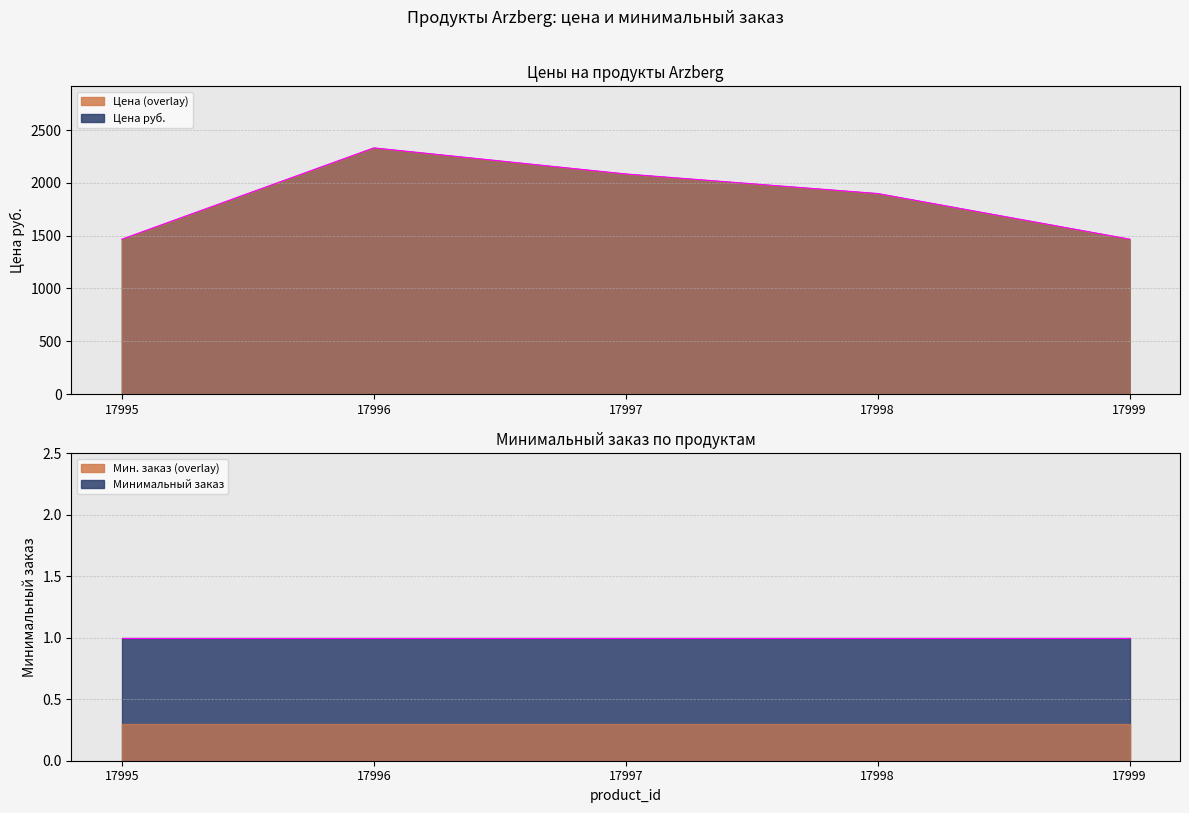

True or false: the data shows 2043.7 at 17999.

False